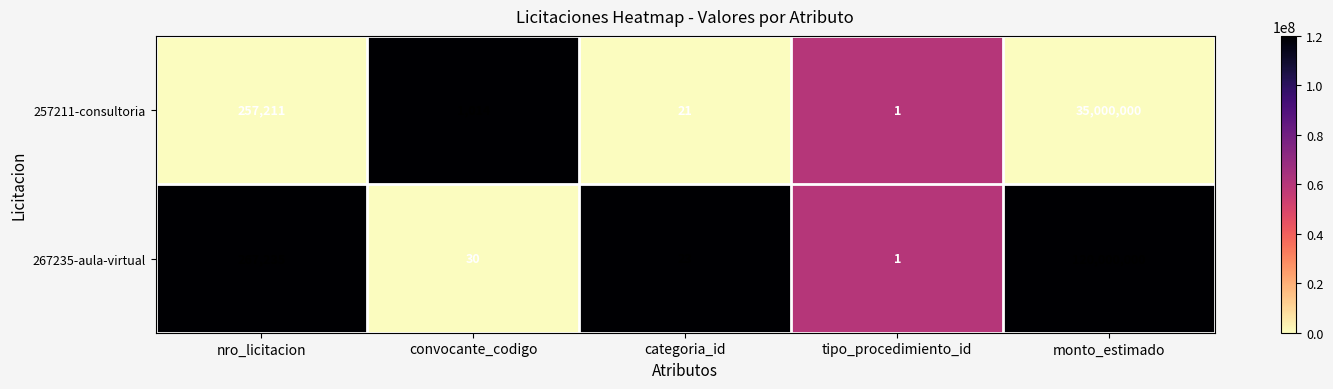

How many data points does each series have?

5